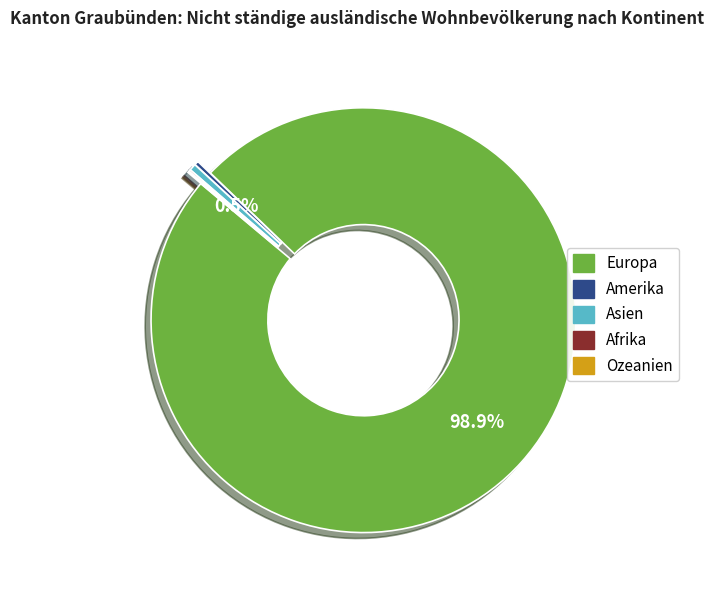

Approximately how many times larger is the value at Amerika compared to Asien?

0.6